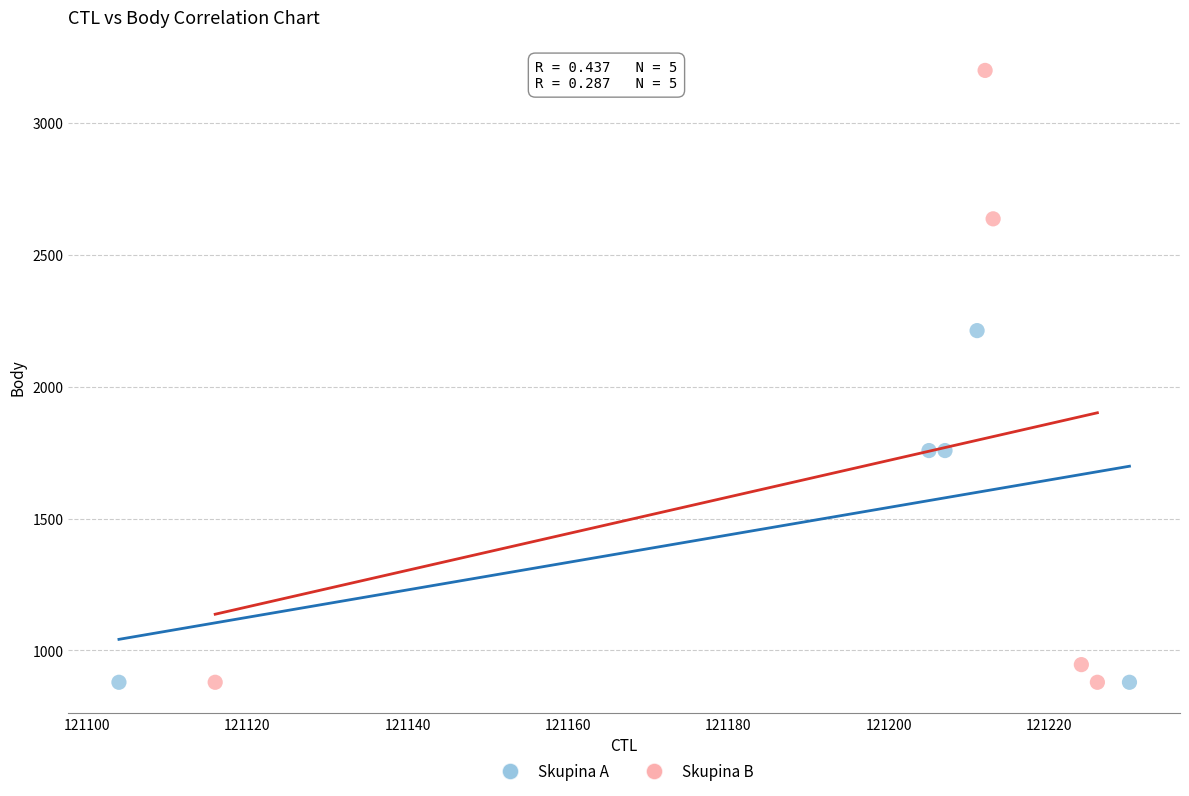

Which series has the largest Y range (max minus min)?

Skupina B